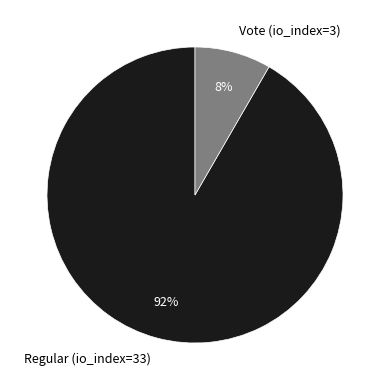

Which slice is the smallest?

Vote (io_index=3)